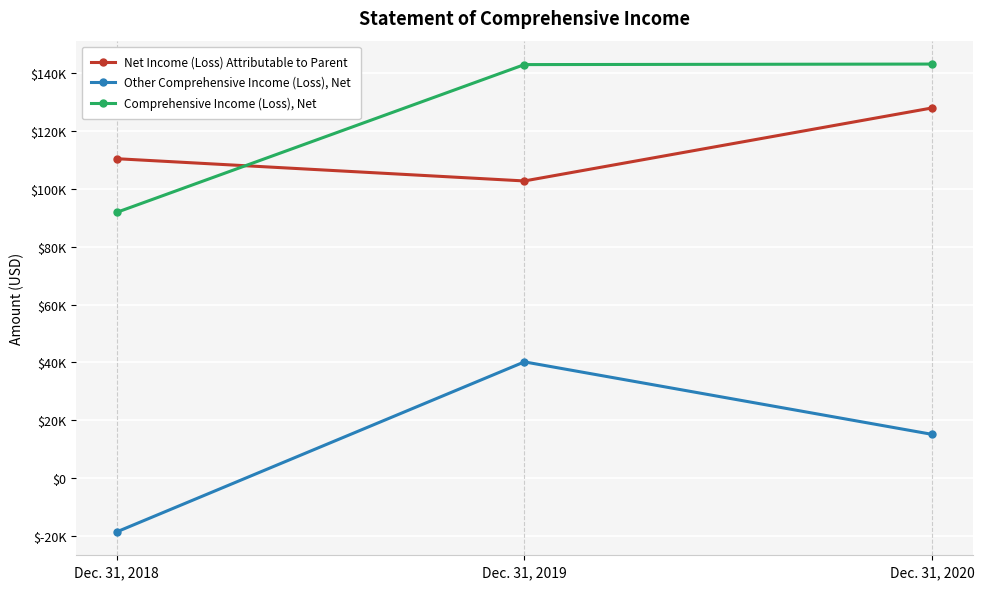

Reading left to right, extract all data points from this chart.

Net Income (Loss) Attributable to Parent: Dec. 31, 2018=110387	Dec. 31, 2019=102700	Dec. 31, 2020=127923
Other Comprehensive Income (Loss), Net: Dec. 31, 2018=-18533	Dec. 31, 2019=40199	Dec. 31, 2020=15160
Comprehensive Income (Loss), Net: Dec. 31, 2018=91854	Dec. 31, 2019=142899	Dec. 31, 2020=143083